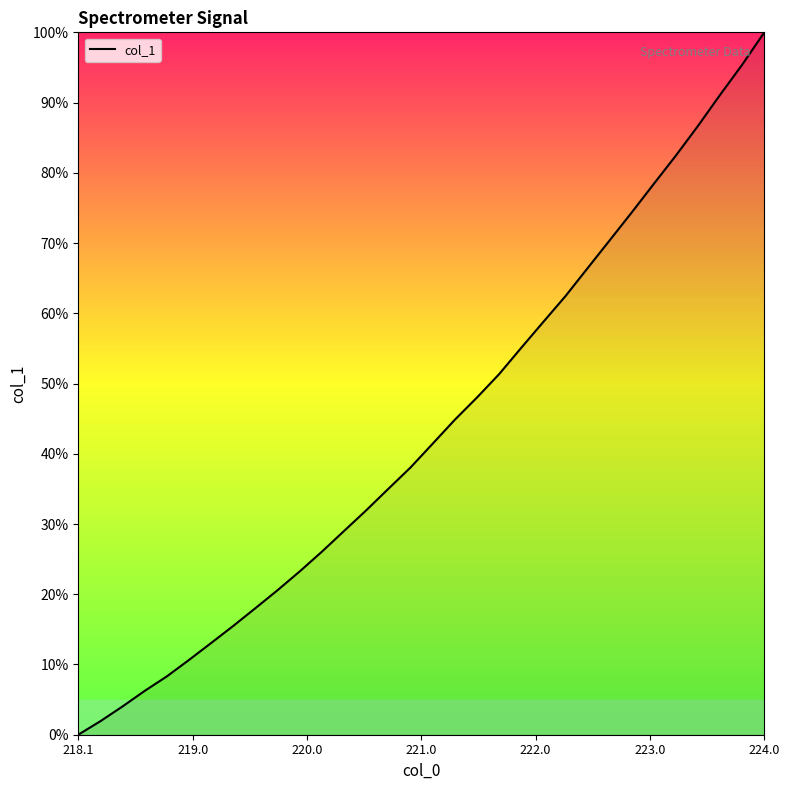

What is the maximum value shown in the chart?

100.0